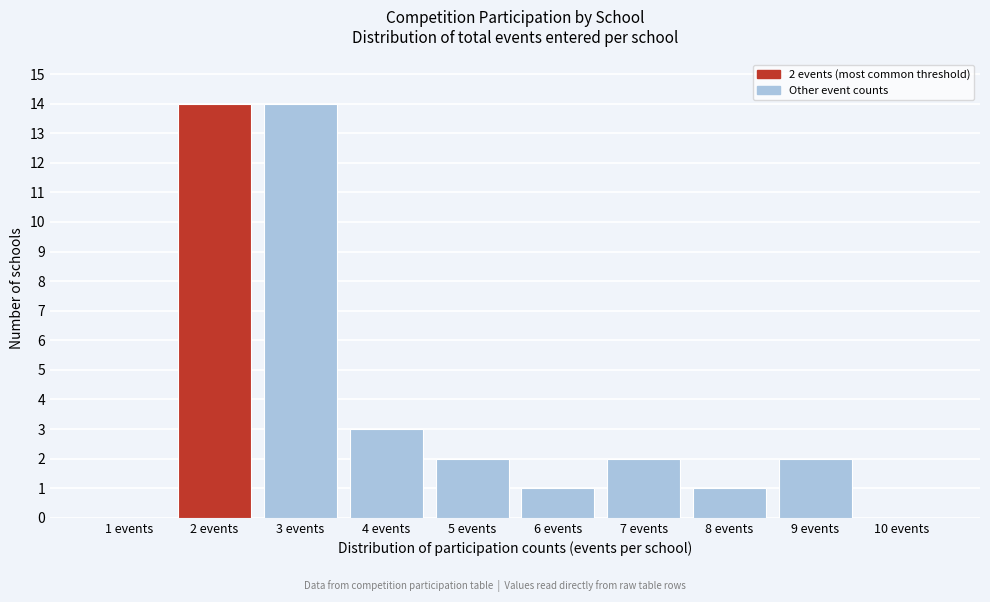

Reading right to left, what are all the values shown in this chart?

10 events=0	9 events=2	8 events=1	7 events=2	6 events=1	5 events=2	4 events=3	3 events=14	2 events=14	1 events=0